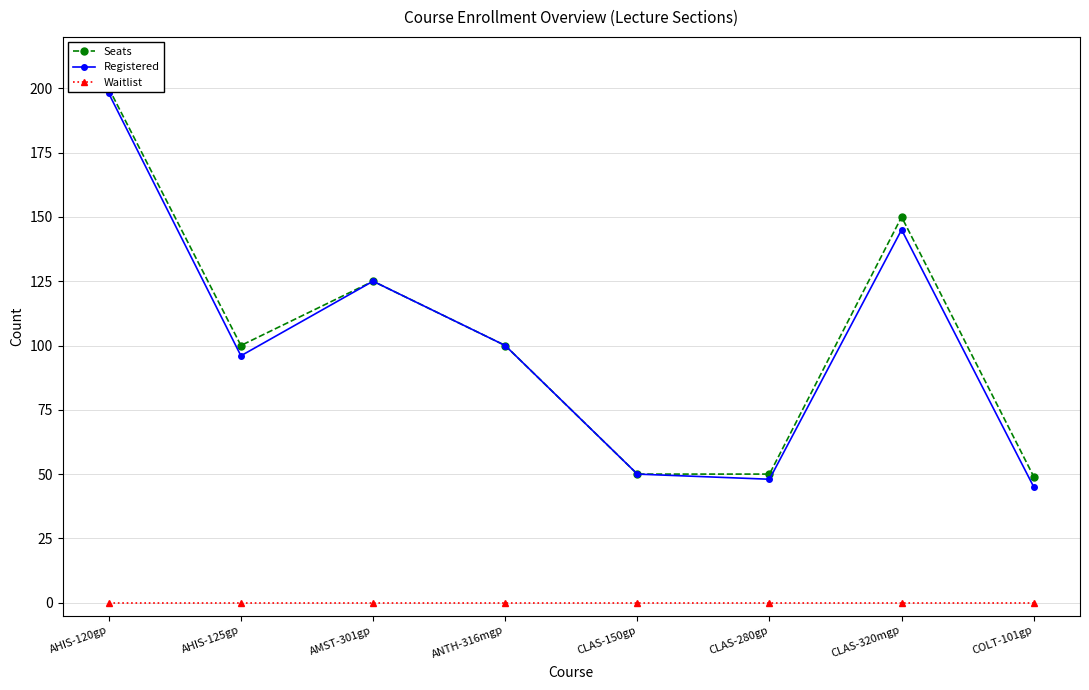

What is the sum of all Registered values?

807